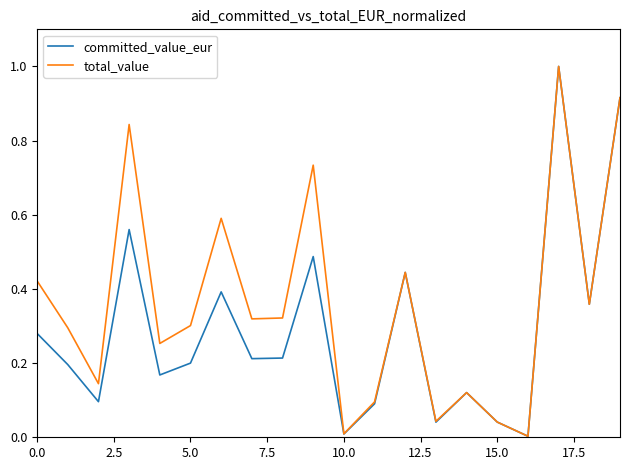

What is the highest value of the committed_value_eur series?

1.0